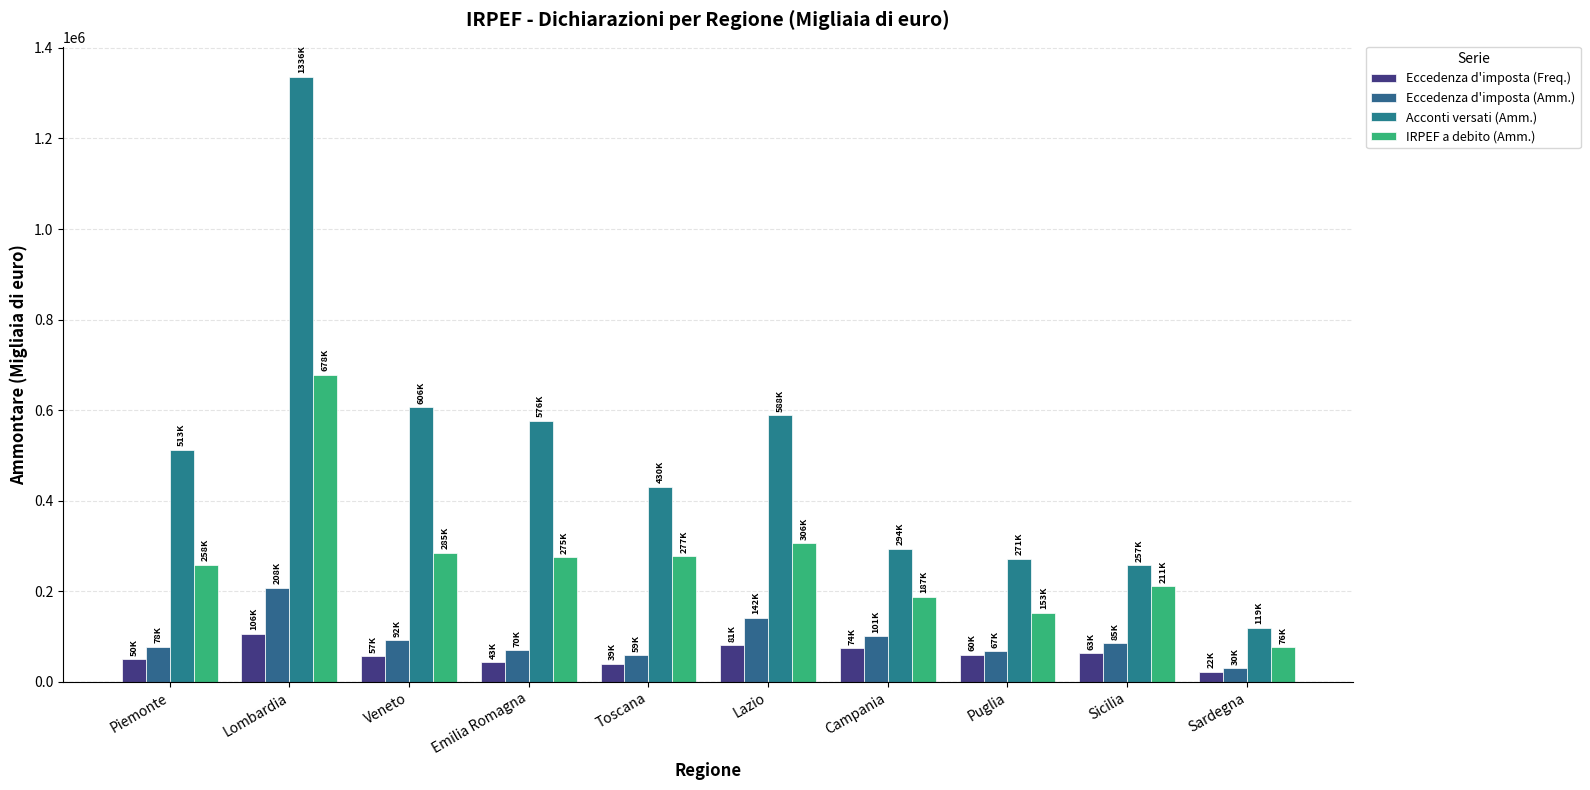

How many series are shown in this chart?

4